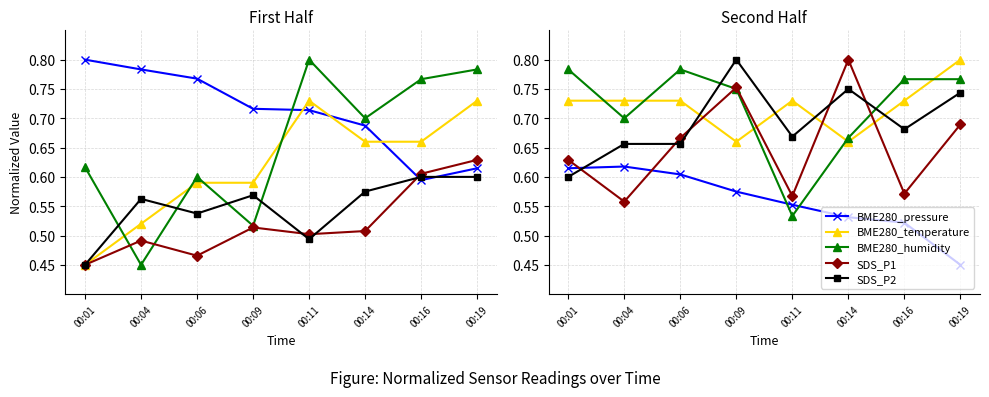

How many interior local peaks does the BME280_pressure series have?

1